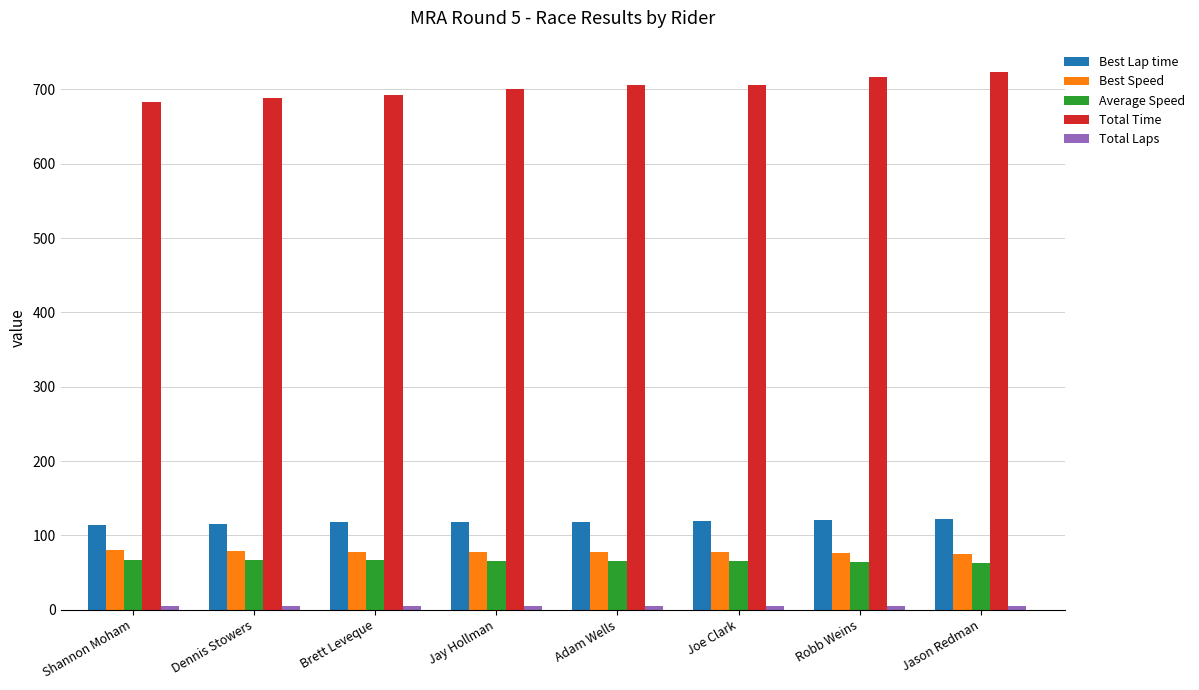

Which series has the largest range (max minus min)?

Total Time